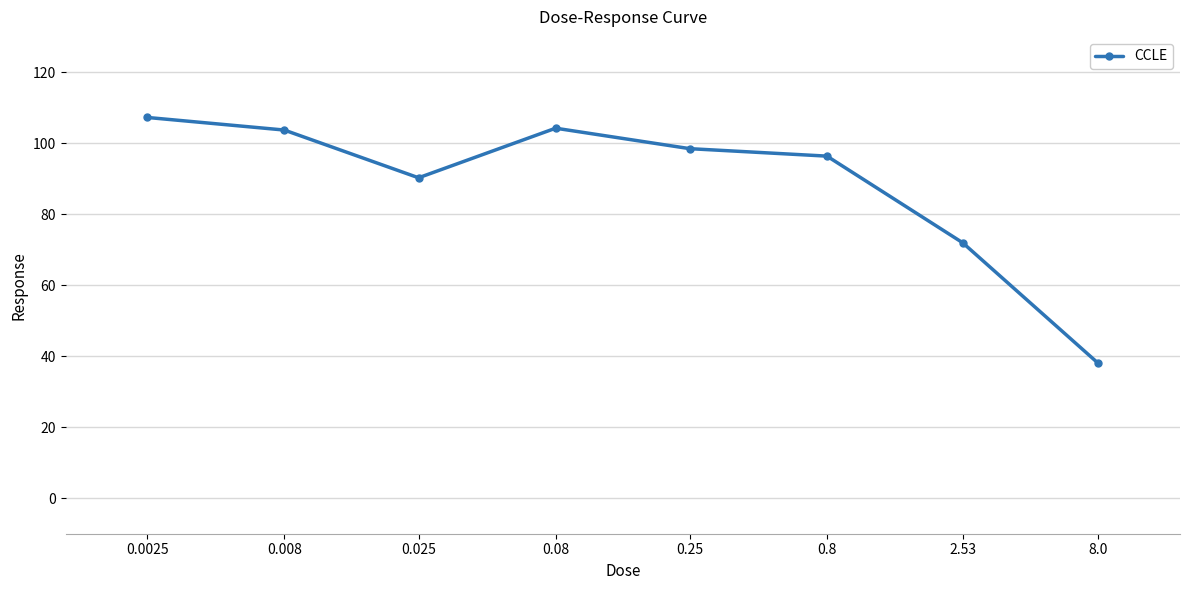

What is the average value?

88.8